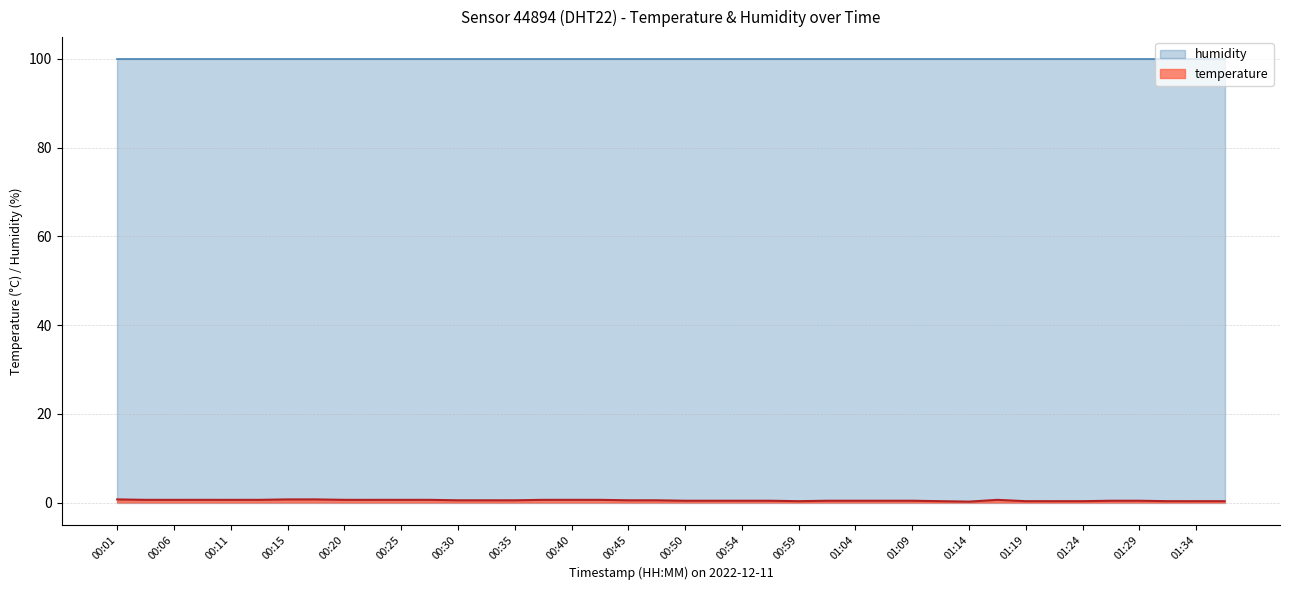

Reading left to right, what are all the values shown in this chart?

0.7	0.6	0.6	0.6	0.6	0.6	0.7	0.7	0.6	0.6	0.6	0.6	0.5	0.5	0.5	0.6	0.6	0.6	0.5	0.5	0.4	0.4	0.4	0.4	0.3	0.4	0.4	0.4	0.4	0.3	0.2	0.6	0.3	0.3	0.3	0.4	0.4	0.3	0.3	0.3